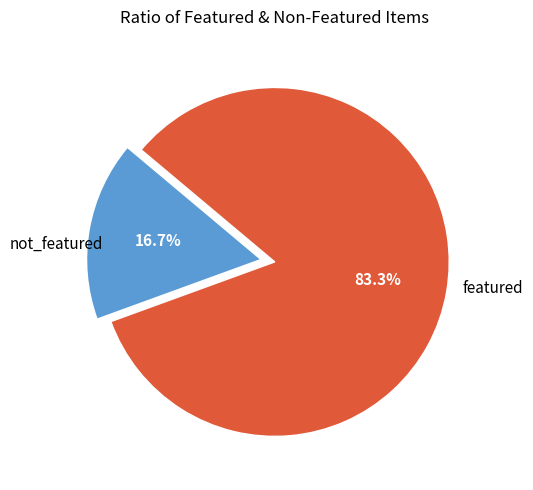

Is there any slice that represents more than half of the pie?

Yes